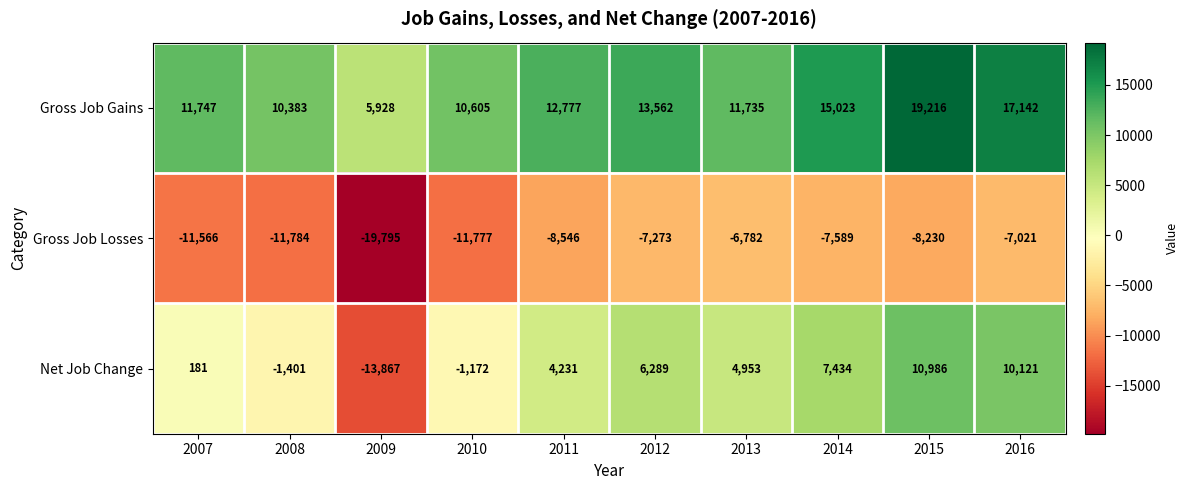

What is the spread (max minus min) of values at 2010?

22382